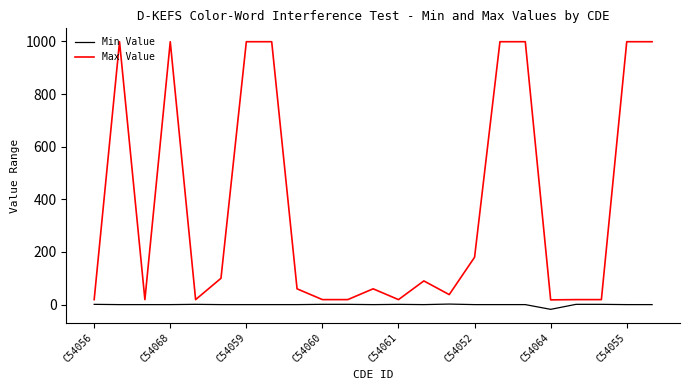

List the series in order of their overall mean, highest first.

Max Value, Min Value